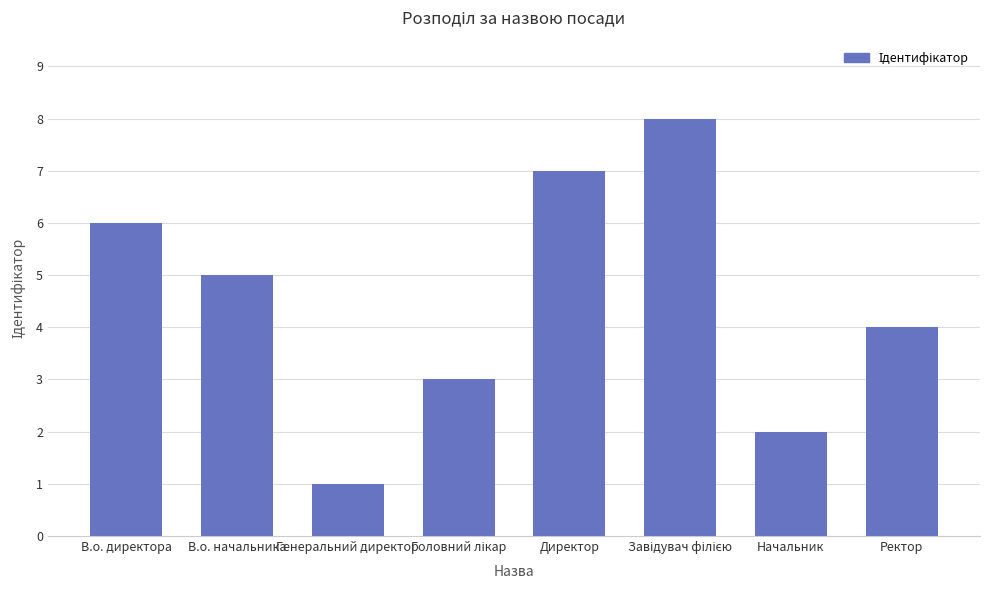

How many values are between 3 and 7?

5